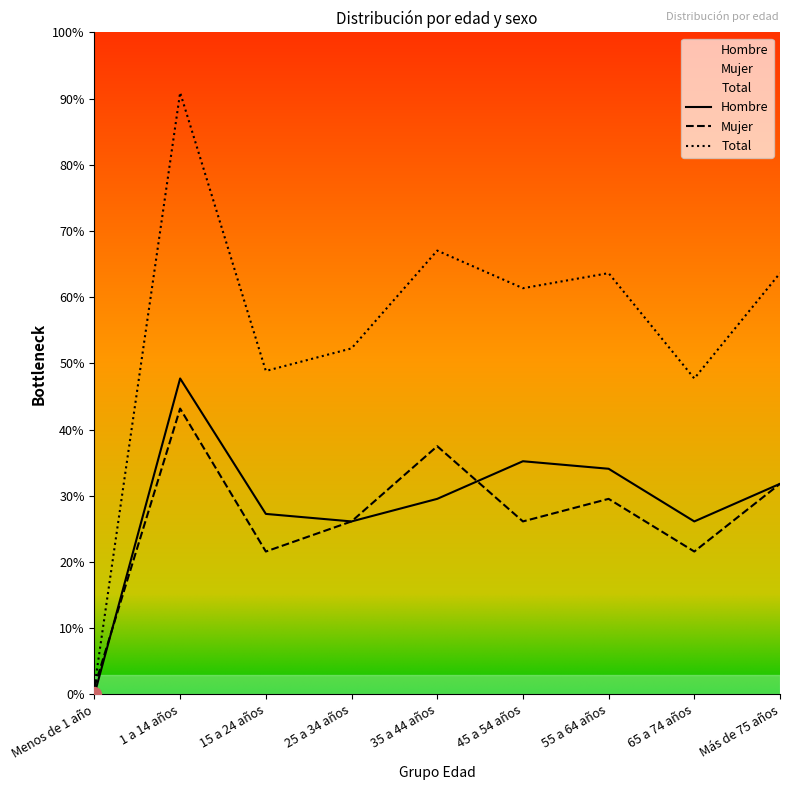

Reading left to right, list all the values displayed in this chart.

Hombre: Menos de 1 año=0	1 a 14 años=42	15 a 24 años=24	25 a 34 años=23	35 a 44 años=26	45 a 54 años=31	55 a 64 años=30	65 a 74 años=23	Más de 75 años=28
Mujer: Menos de 1 año=1	1 a 14 años=38	15 a 24 años=19	25 a 34 años=23	35 a 44 años=33	45 a 54 años=23	55 a 64 años=26	65 a 74 años=19	Más de 75 años=28
Total: Menos de 1 año=1	1 a 14 años=80	15 a 24 años=43	25 a 34 años=46	35 a 44 años=59	45 a 54 años=54	55 a 64 años=56	65 a 74 años=42	Más de 75 años=56